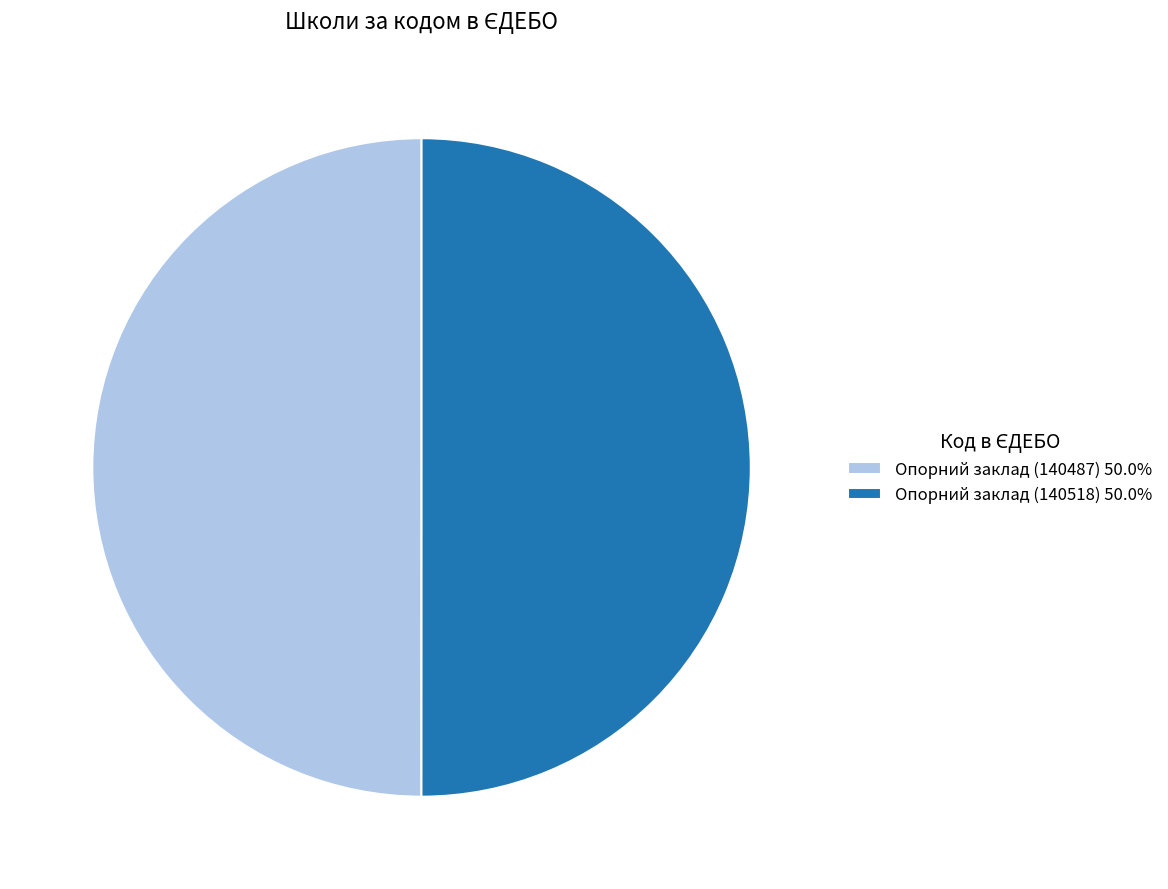

Is the sum of Опорний заклад (140518) 50.0% and Опорний заклад (140487) 50.0% greater than half?

Yes